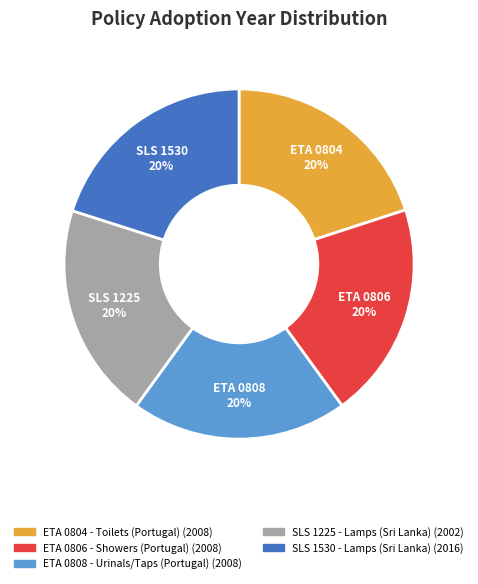

To the nearest percent, what portion does SLS 1225 - Lamps (Sri Lanka) represent?

20%